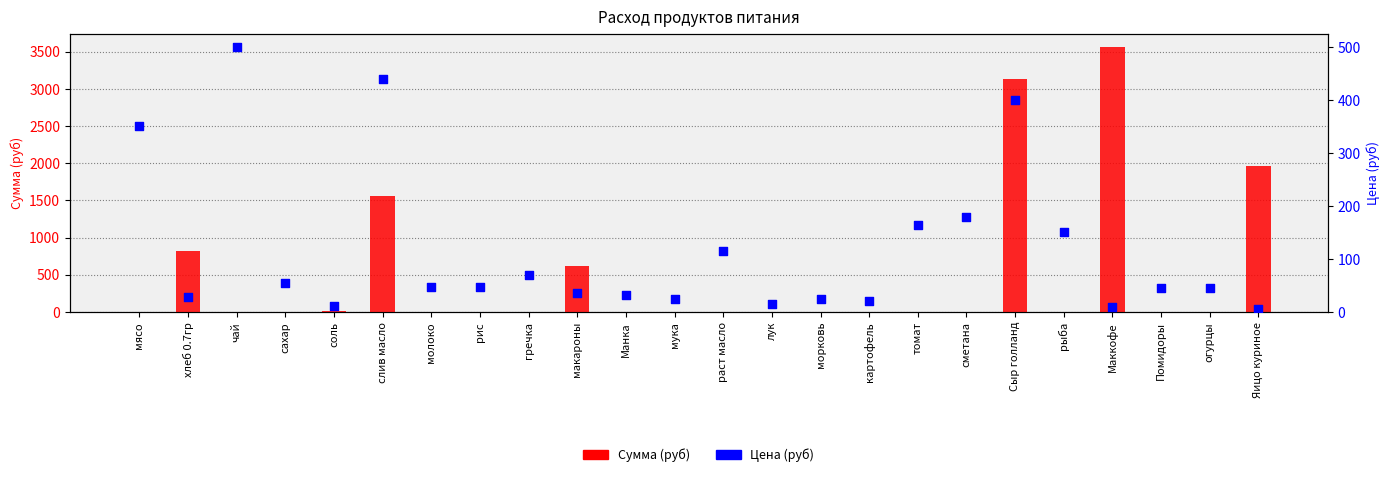

Which series has the largest total across all categories?

Сумма (руб)